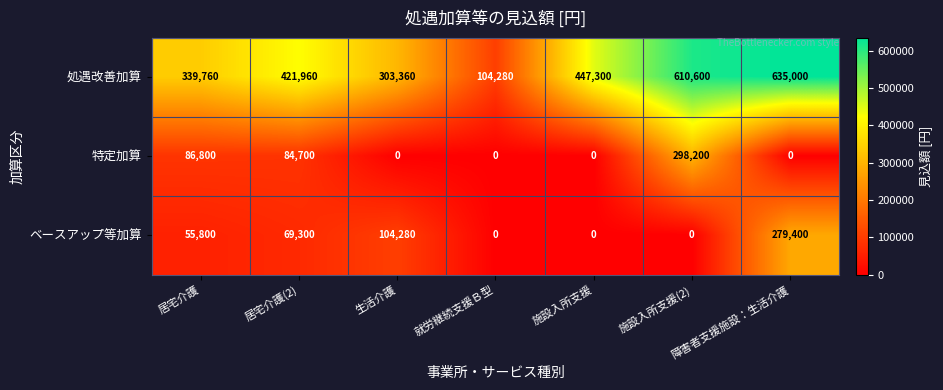

At which label is 特定加算 closest to 149100?

居宅介護